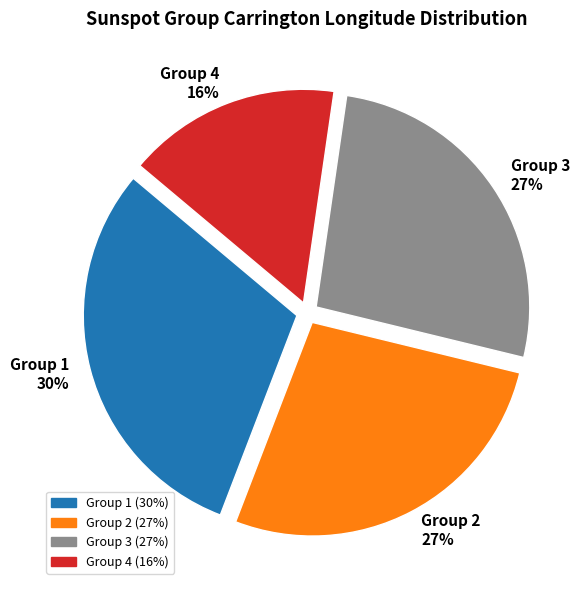

To the nearest percent, what portion does Group 1 represent?

30%